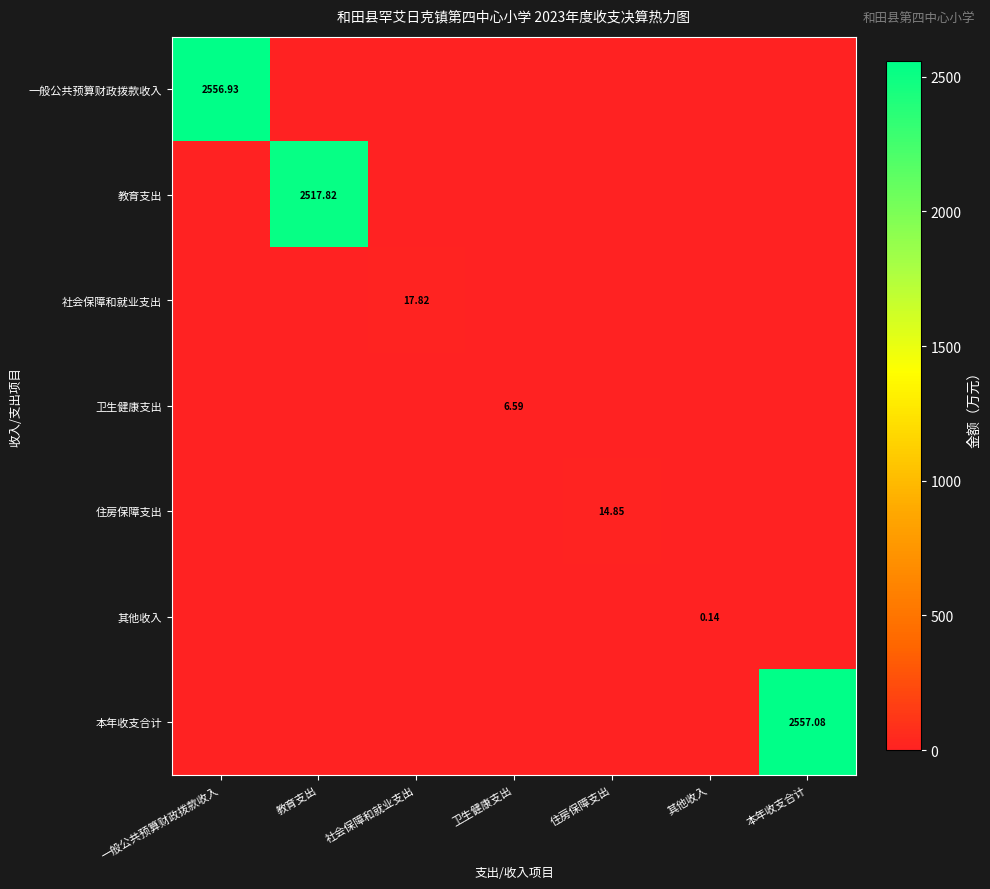

At which category does the chart reach its peak across all series?

本年收支合计